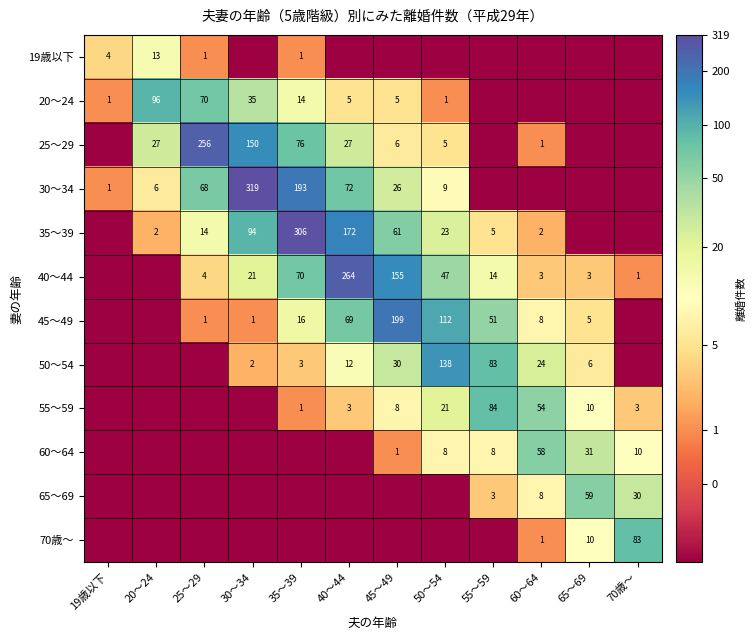

True or false: 45～49 has a value of 67 at 55～59.

False